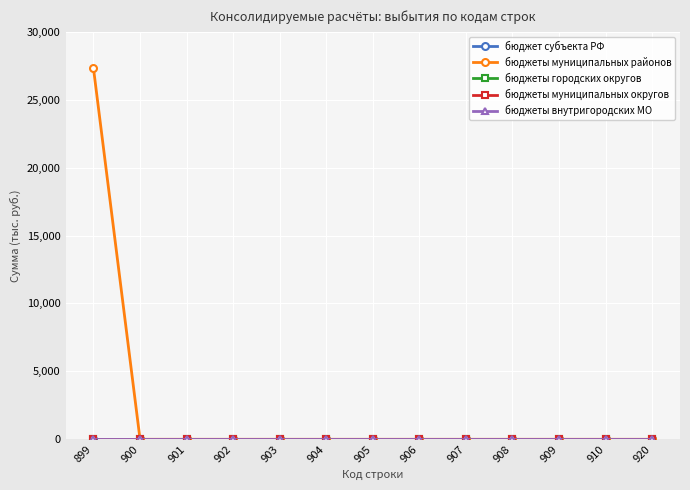

Rank the series by their maximum value, from lowest to highest.

бюджет субъекта РФ, бюджеты городских округов, бюджеты муниципальных округов, бюджеты внутригородских МО, бюджеты муниципальных районов